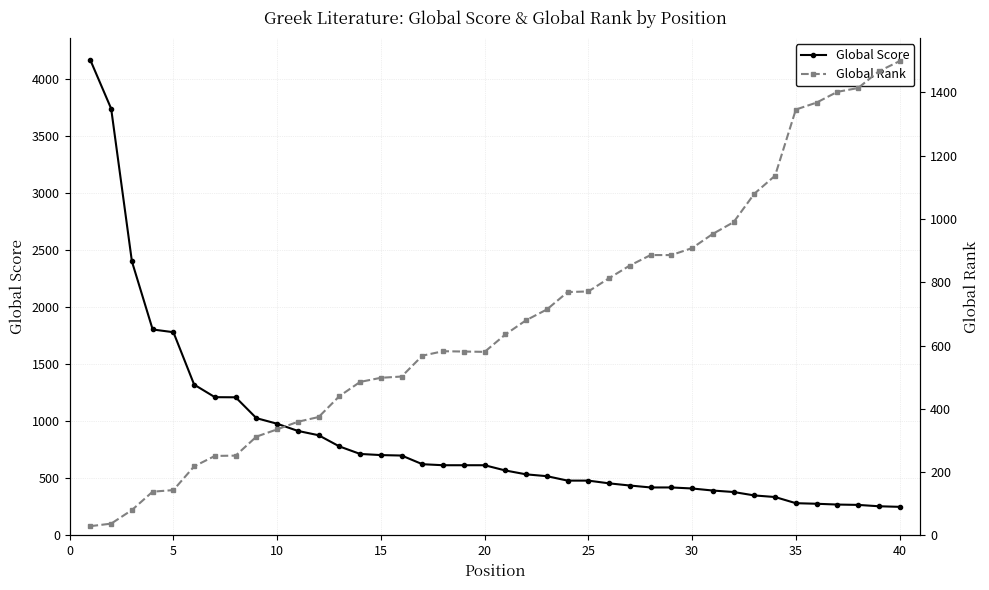

Which series ends up on top after the final intersection of Global Rank and Global Score?

Global Rank